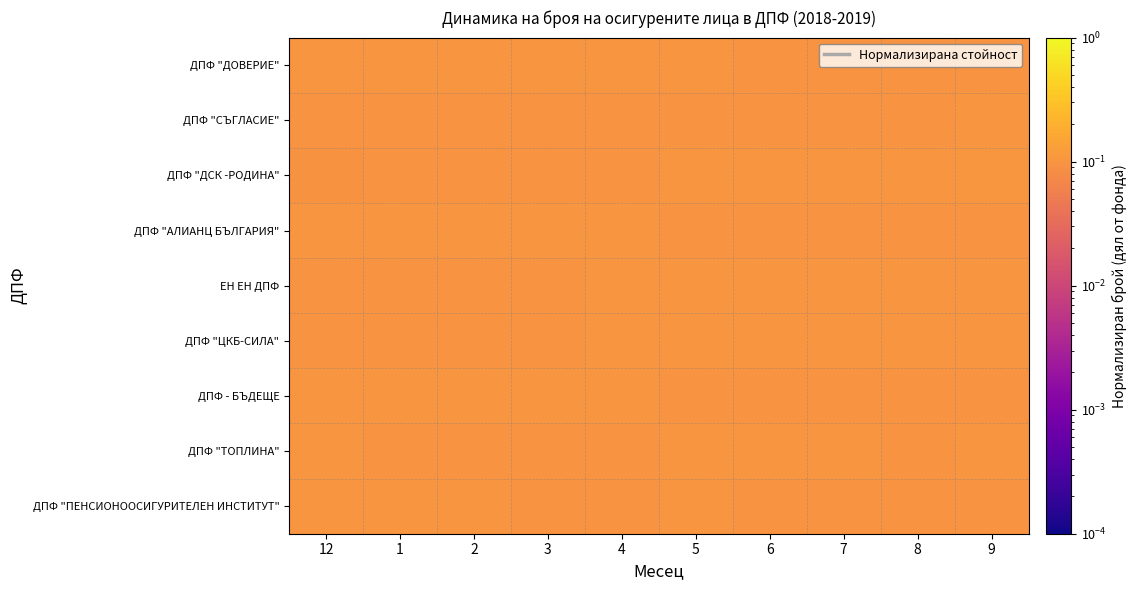

Reading left to right, what are all the values shown in this chart?

ДПФ "ДОВЕРИЕ": 12=0.1	1=0.1	2=0.1	3=0.1	4=0.1	5=0.1	6=0.1	7=0.1	8=0.1	9=0.1
ДПФ "СЪГЛАСИЕ": 12=0.1	1=0.1	2=0.1	3=0.1	4=0.1	5=0.1	6=0.1	7=0.1	8=0.1	9=0.1
ДПФ "ДСК -РОДИНА": 12=0.1	1=0.1	2=0.1	3=0.1	4=0.1	5=0.1	6=0.1	7=0.1	8=0.1	9=0.1
ДПФ "АЛИАНЦ БЪЛГАРИЯ": 12=0.1	1=0.1	2=0.1	3=0.1	4=0.1	5=0.1	6=0.1	7=0.1	8=0.1	9=0.1
ЕН ЕН ДПФ: 12=0.1	1=0.1	2=0.1	3=0.1	4=0.1	5=0.1	6=0.1	7=0.1	8=0.1	9=0.1
ДПФ "ЦКБ-СИЛА": 12=0.1	1=0.1	2=0.1	3=0.1	4=0.1	5=0.1	6=0.1	7=0.1	8=0.1	9=0.1
ДПФ - БЪДЕЩЕ: 12=0.1	1=0.1	2=0.1	3=0.1	4=0.1	5=0.1	6=0.1	7=0.1	8=0.1	9=0.1
ДПФ "ТОПЛИНА": 12=0.1	1=0.1	2=0.1	3=0.1	4=0.1	5=0.1	6=0.1	7=0.1	8=0.1	9=0.1
ДПФ "ПЕНСИОНООСИГУРИТЕЛЕН ИНСТИТУТ": 12=0.1	1=0.1	2=0.1	3=0.1	4=0.1	5=0.1	6=0.1	7=0.1	8=0.1	9=0.1